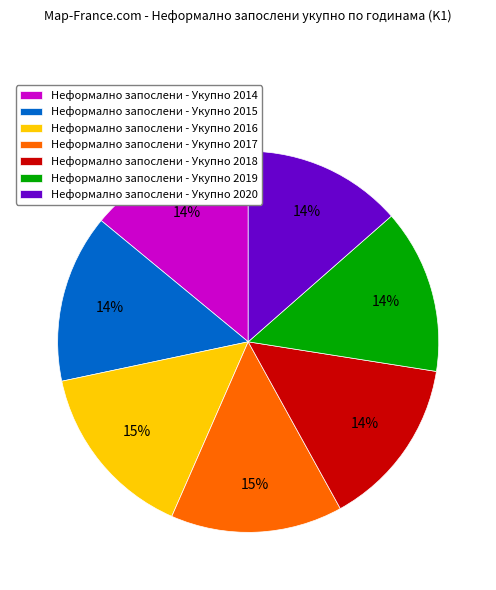

Is the sum of Неформално запослени - Укупно 2019 and Неформално запослени - Укупно 2015 greater than half?

No